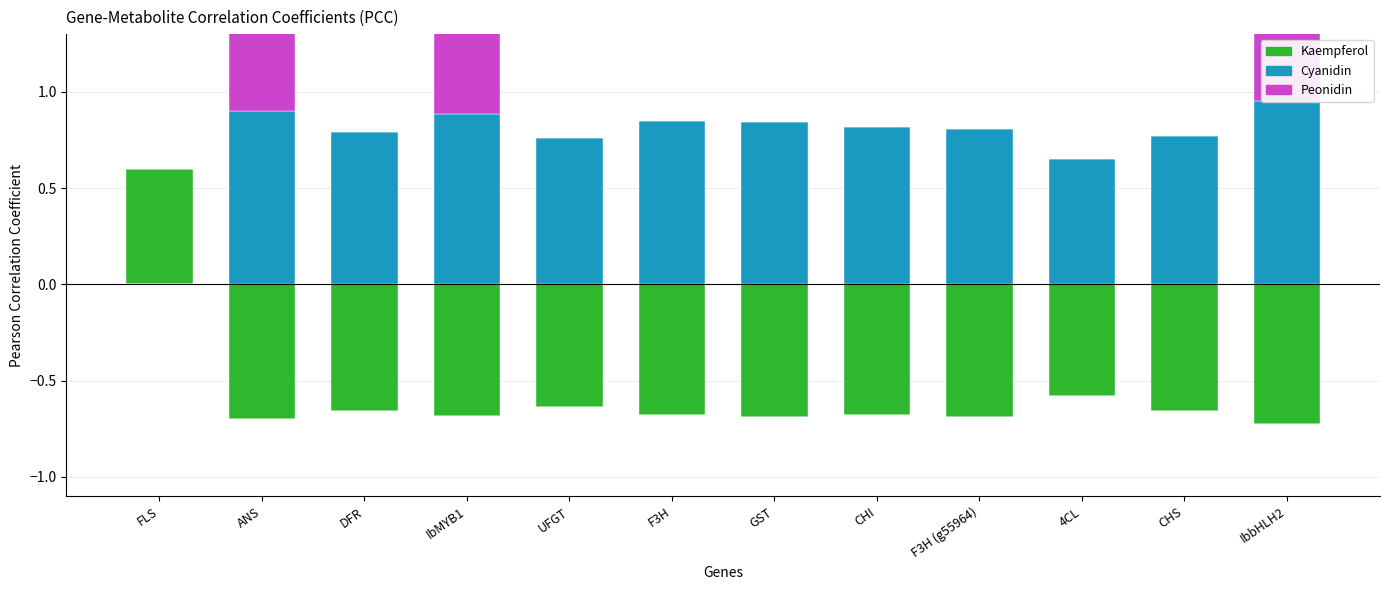

How many categories are shown in the chart?

12